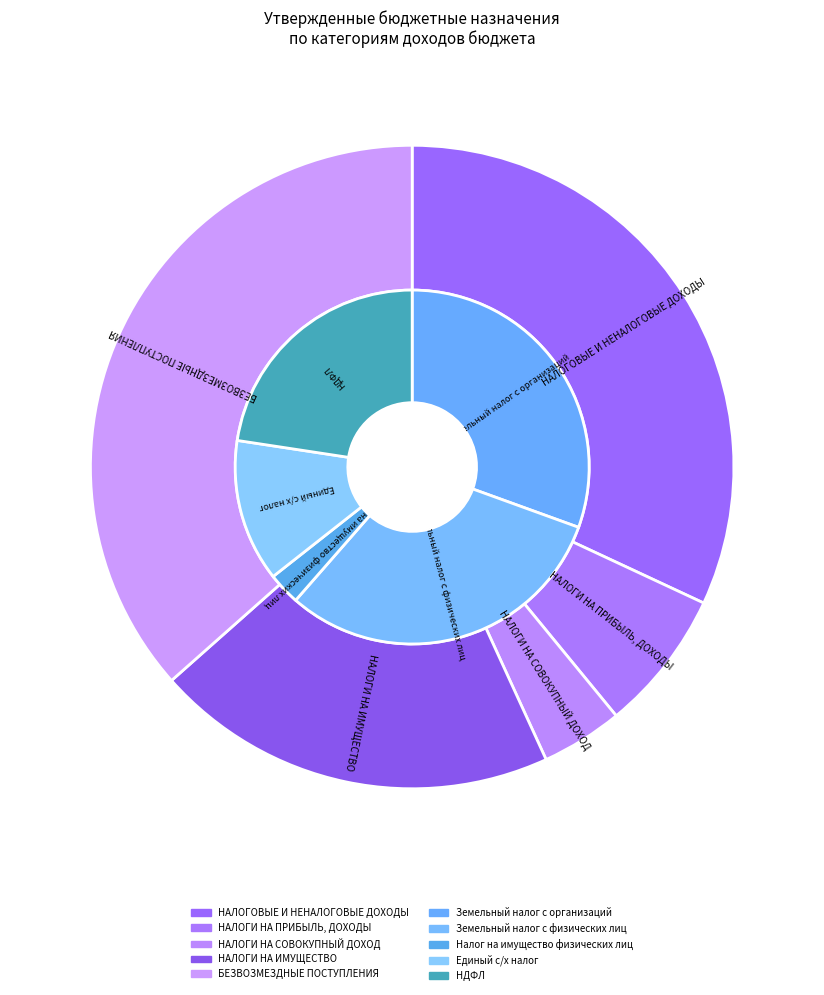

Is there any slice that represents more than half of the pie?

No